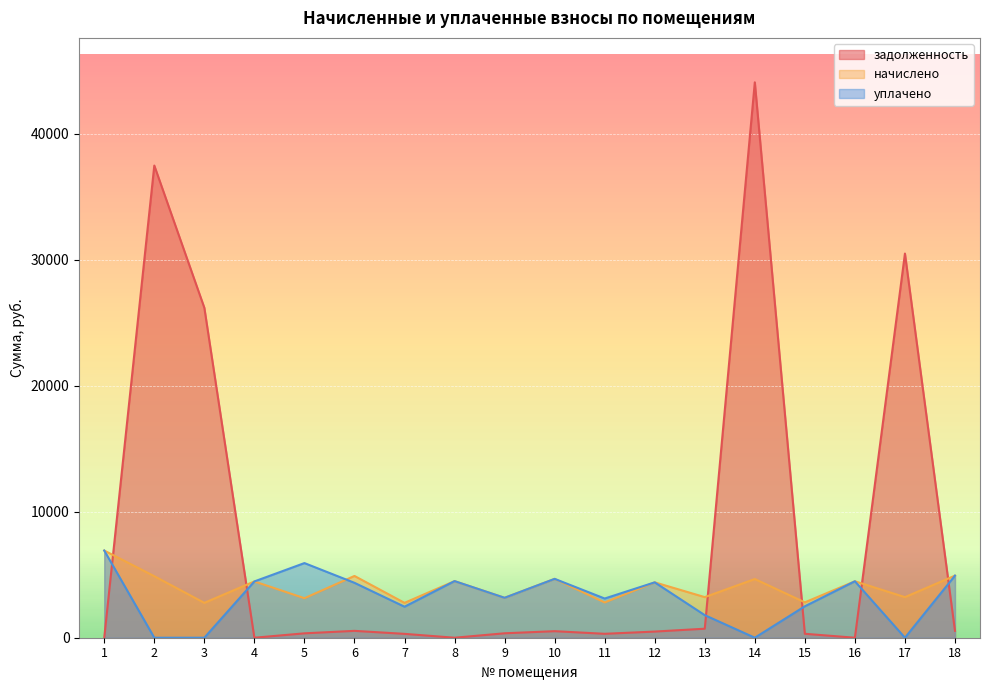

How many data points in задолженность are above 488?

9